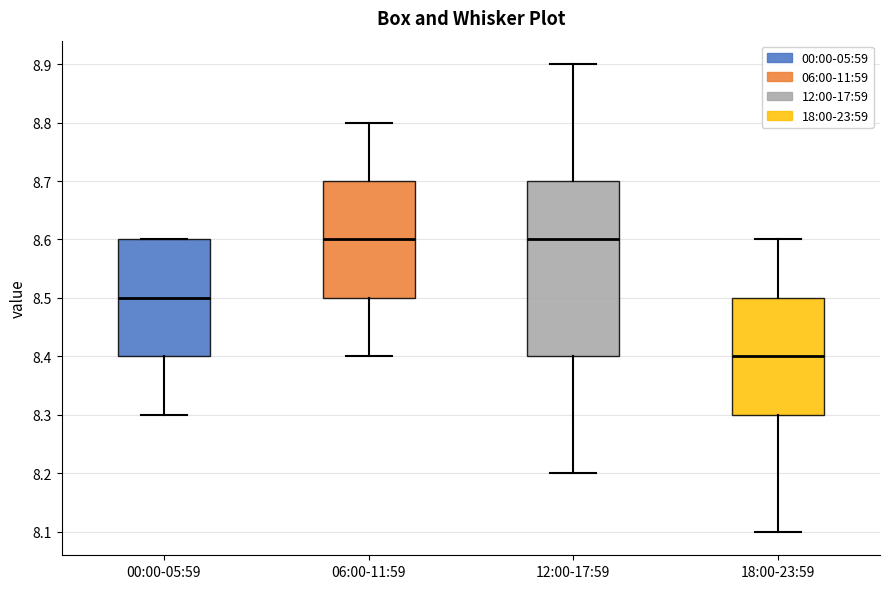

Where is the lower edge of the box for 00:00-05:59 on the y-axis? The values are not printed on the chart, so give them approximately, as read against the axis.

8.4